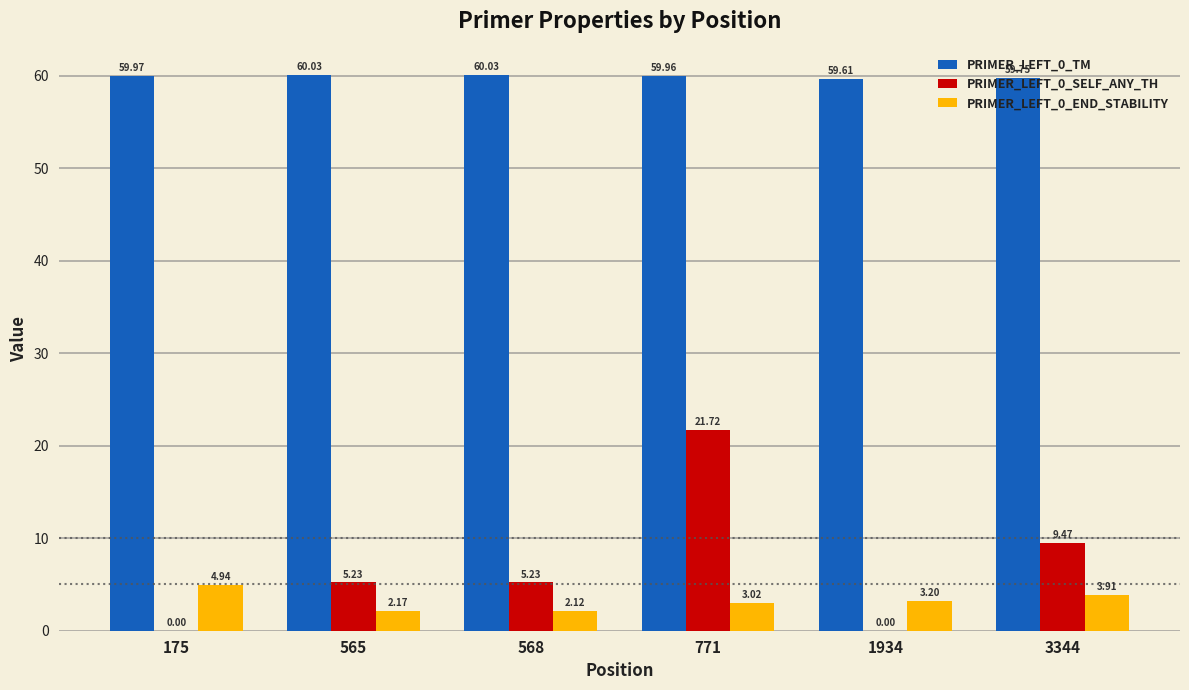

What is the sum of the PRIMER_LEFT_0_END_STABILITY values at 771 and 175?

8.0